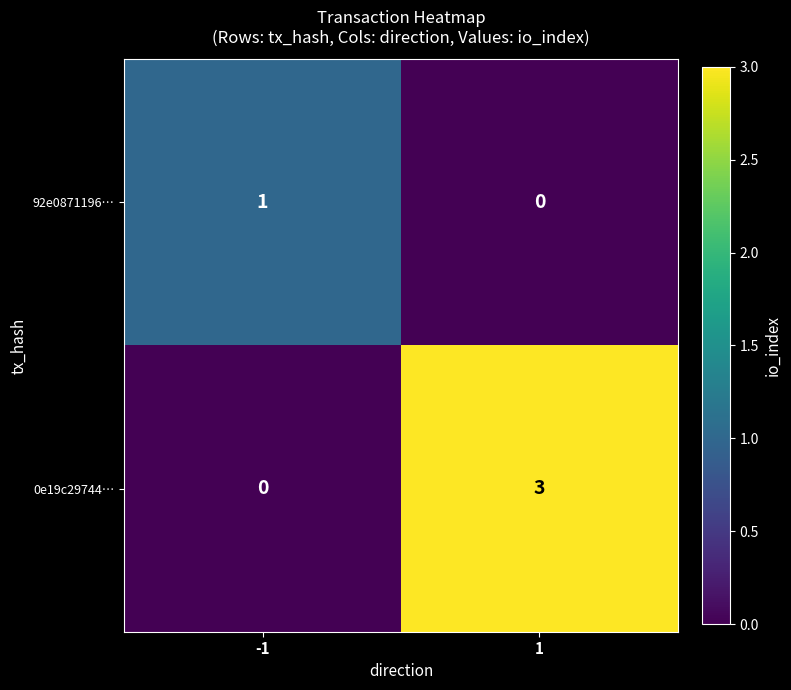

What is the greatest value displayed?

3